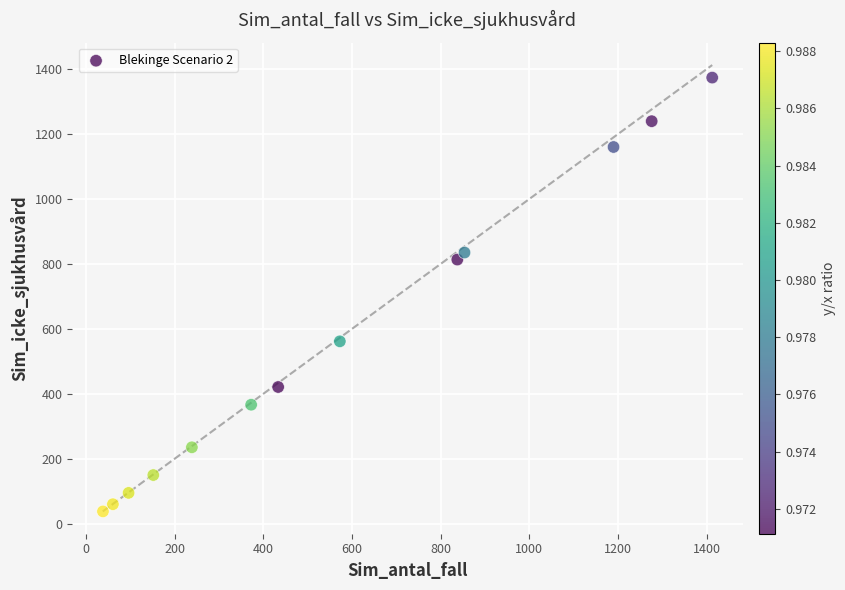

What is the range of X values (max minus min)?

1374.7